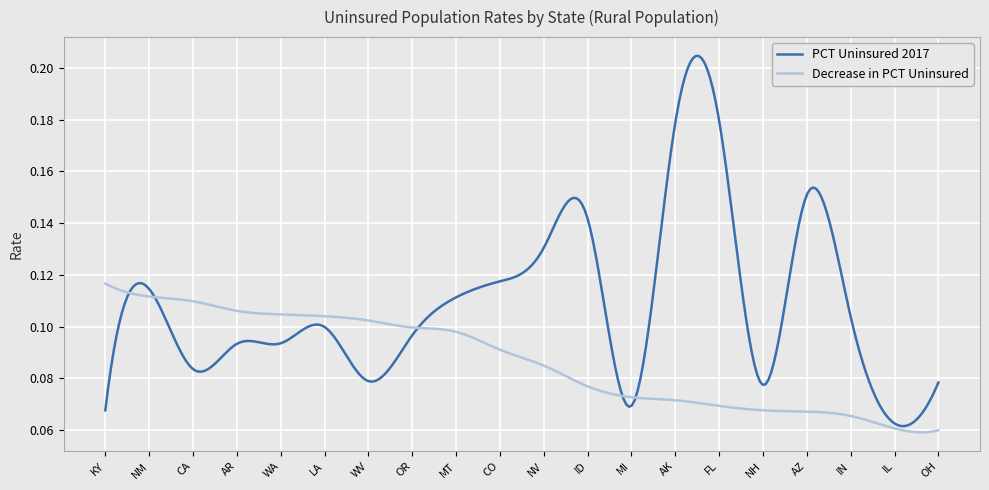

Which series has the widest spread of values?

PCT Uninsured 2017